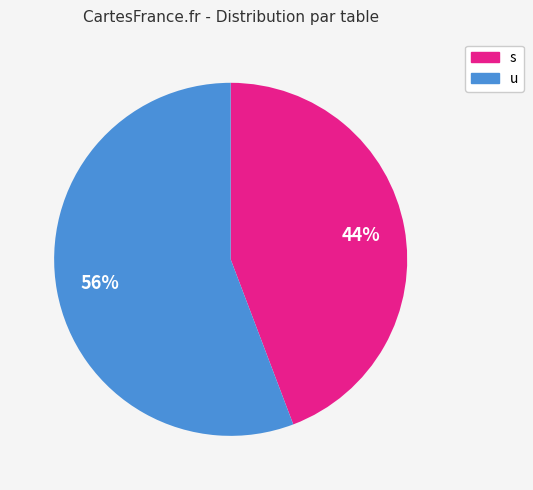

Is the sum of s and u greater than half?

Yes